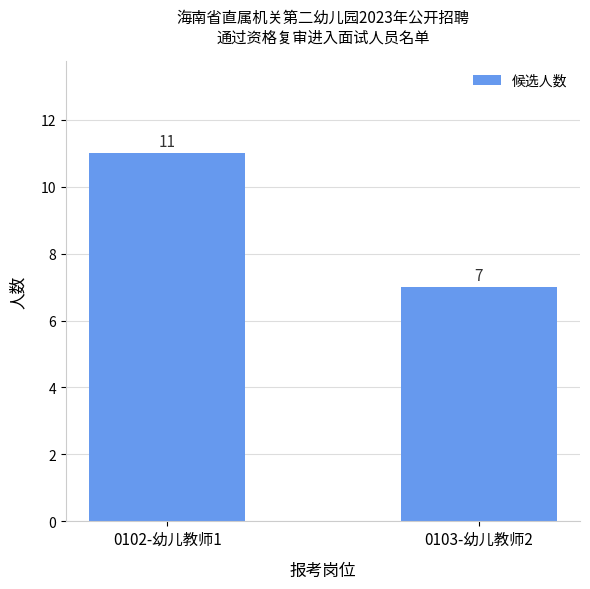

What is the label of the 2nd bar from the left?

0103-幼儿教师2